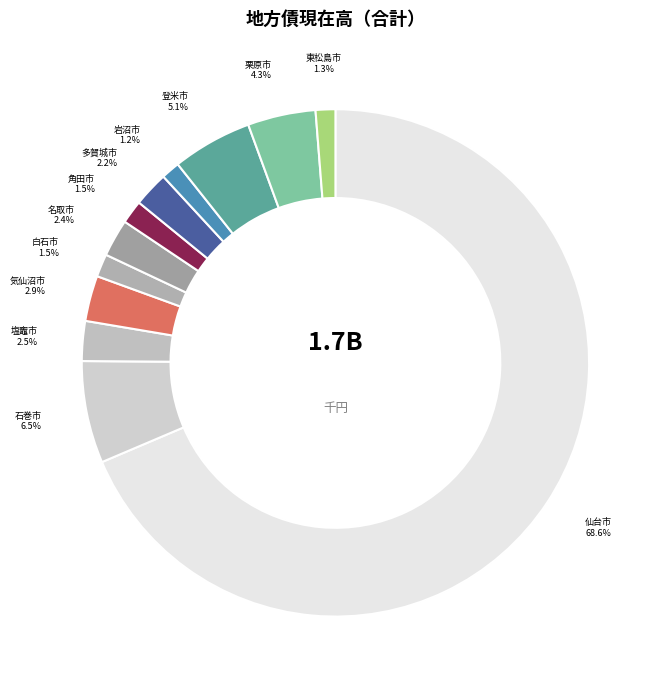

What is the ratio of the value at 岩沼市 to the value at 栗原市?

0.3